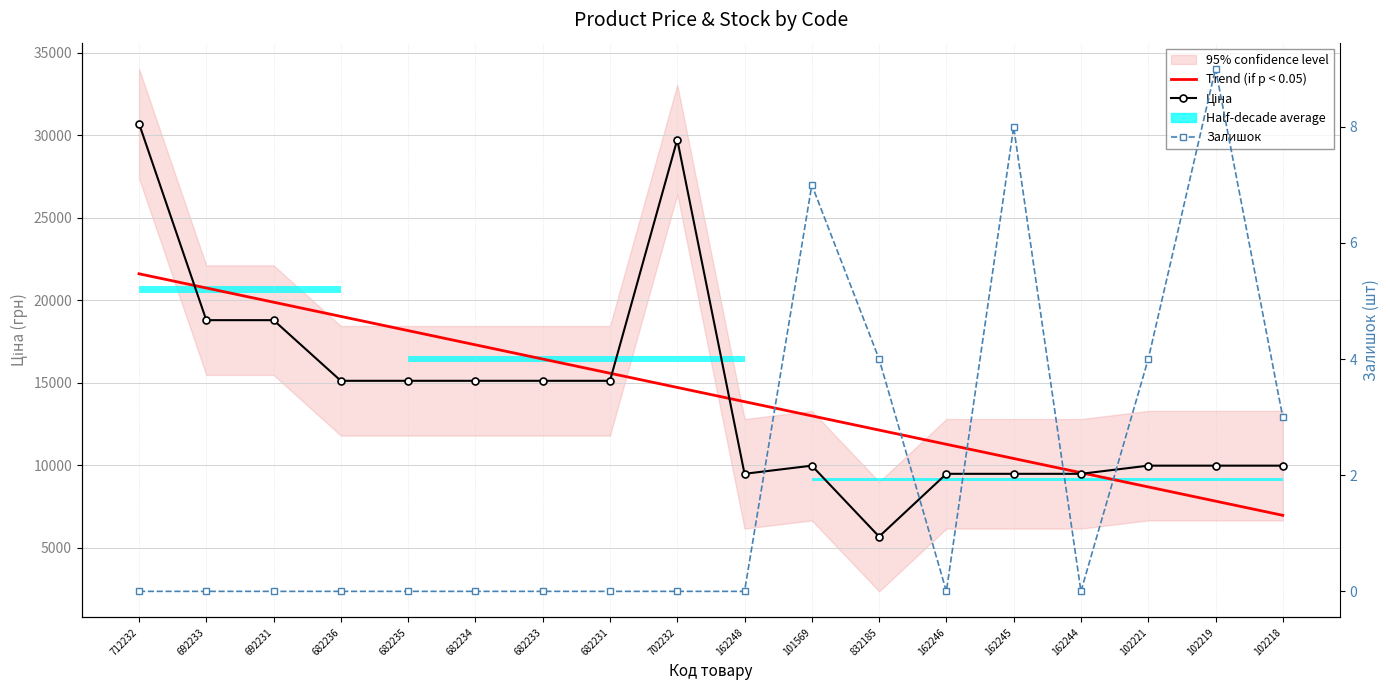

What is the sum of all Залишок values?

35.0